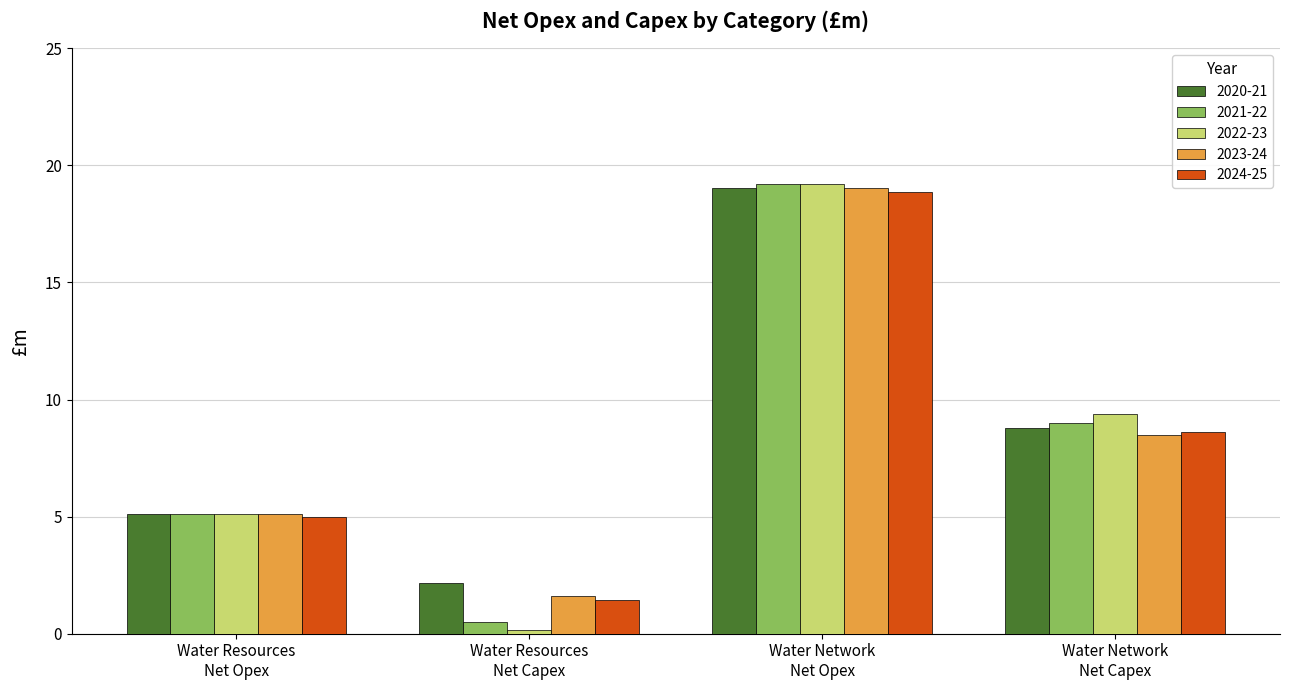

What is the average value of the 2021-22 series?

8.4